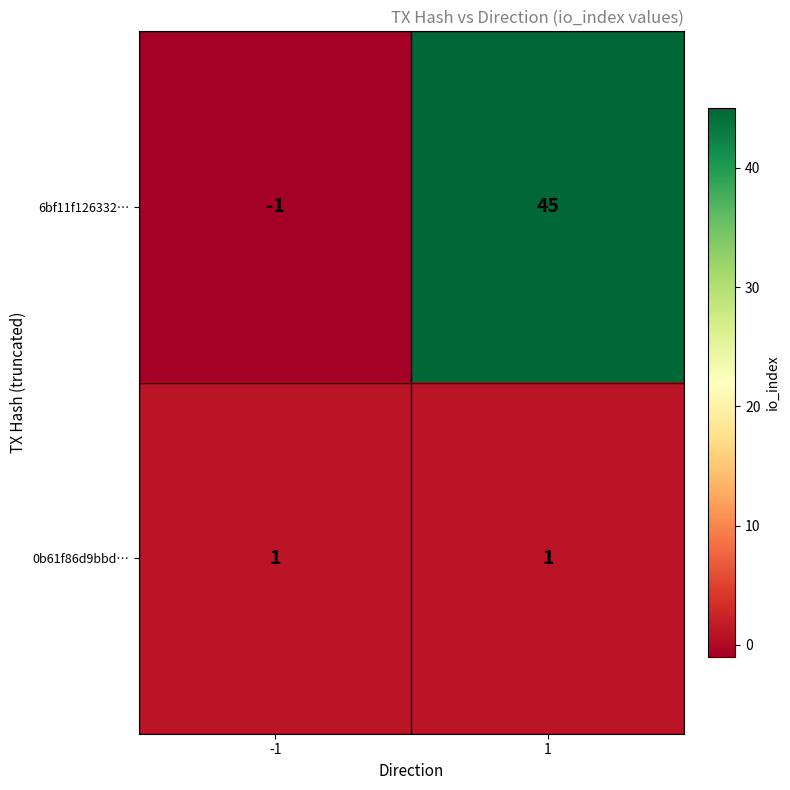

The 6bf11f126332… series shows 0 at -1. True or false?

False